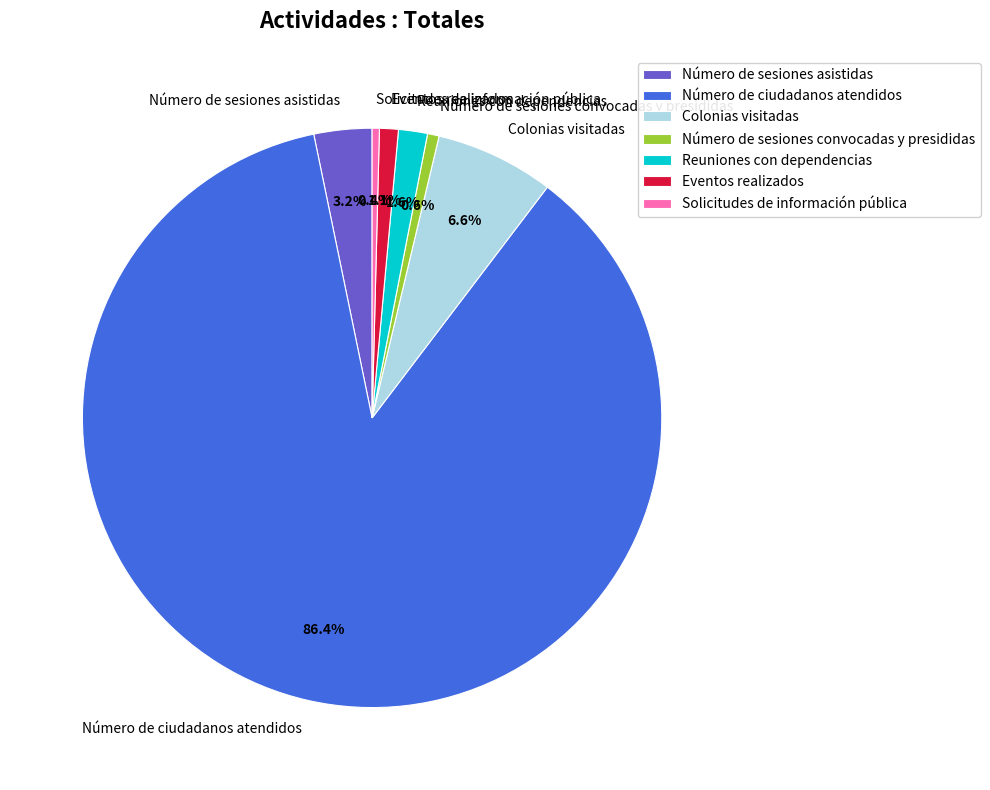

What is the ratio of the value at Eventos realizados to the value at Número de sesiones convocadas y presididas?

1.6